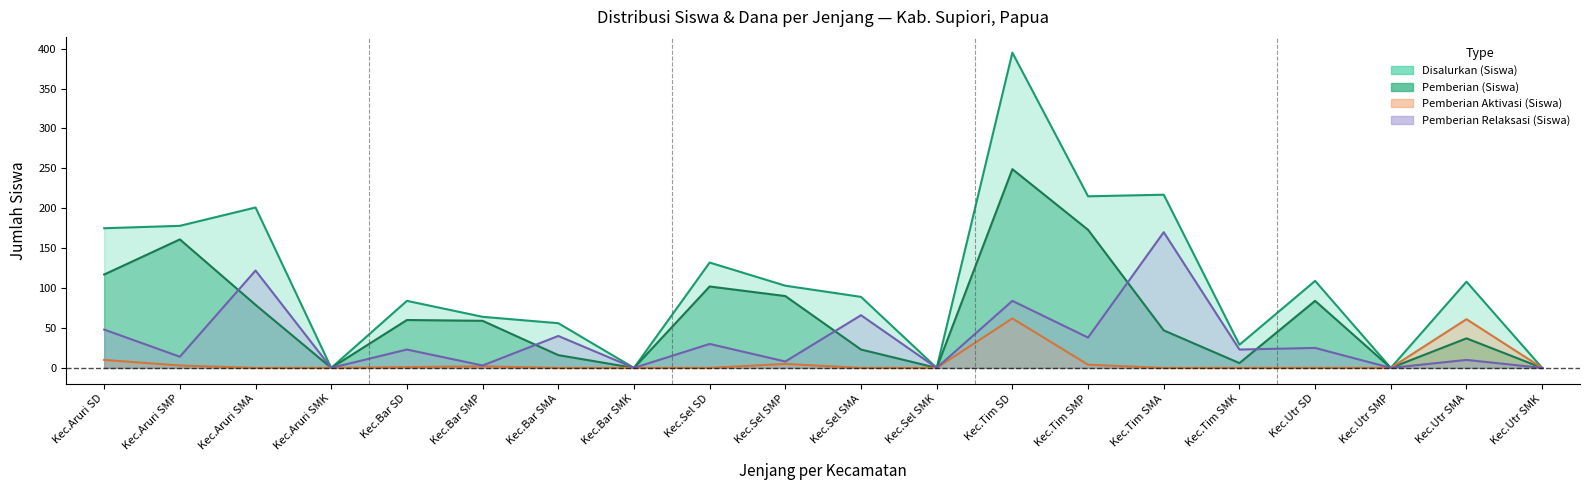

True or false: Disalurkan (Siswa) has a value of 217 at Kec.Tim SMA.

True